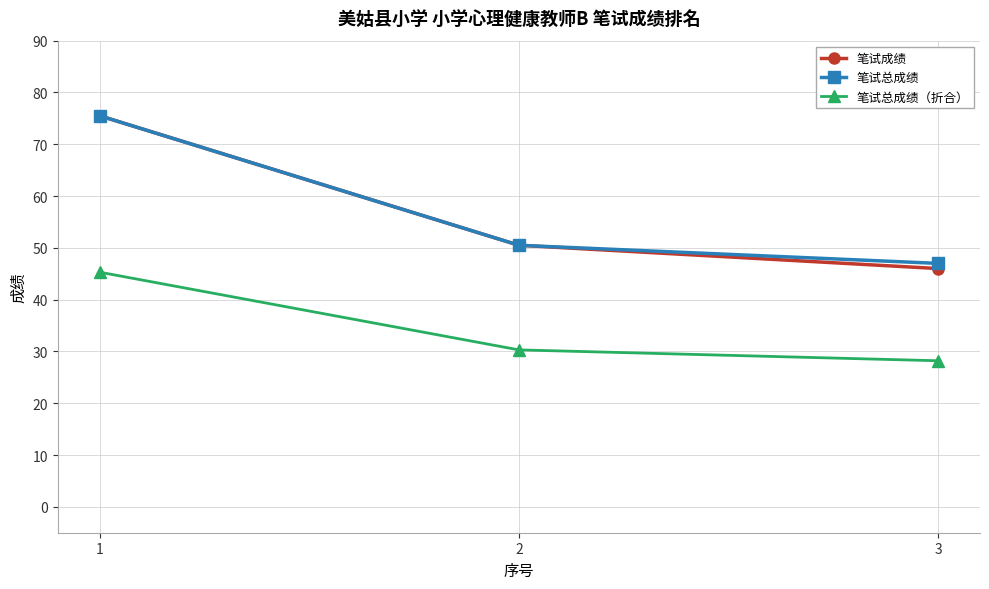

What is the average value of the 笔试总成绩 series?

57.7